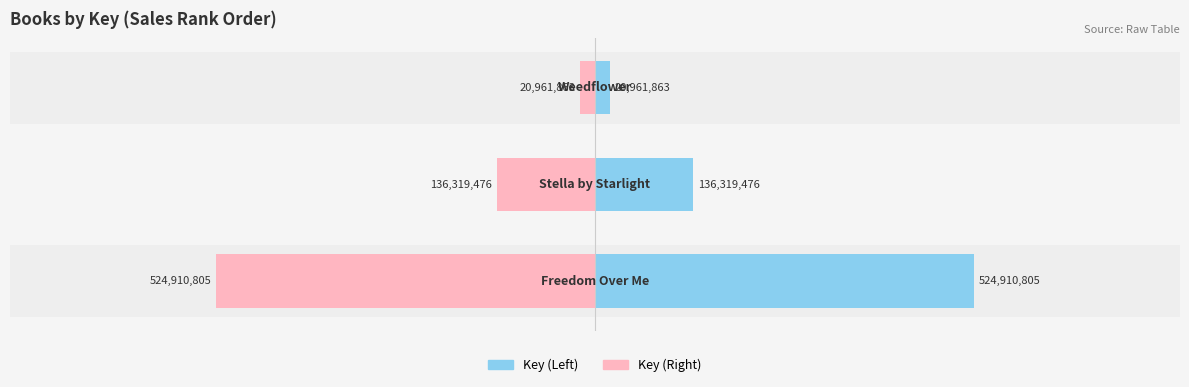

List the series in order of their overall mean, lowest first.

Key (Right), Key (Left)